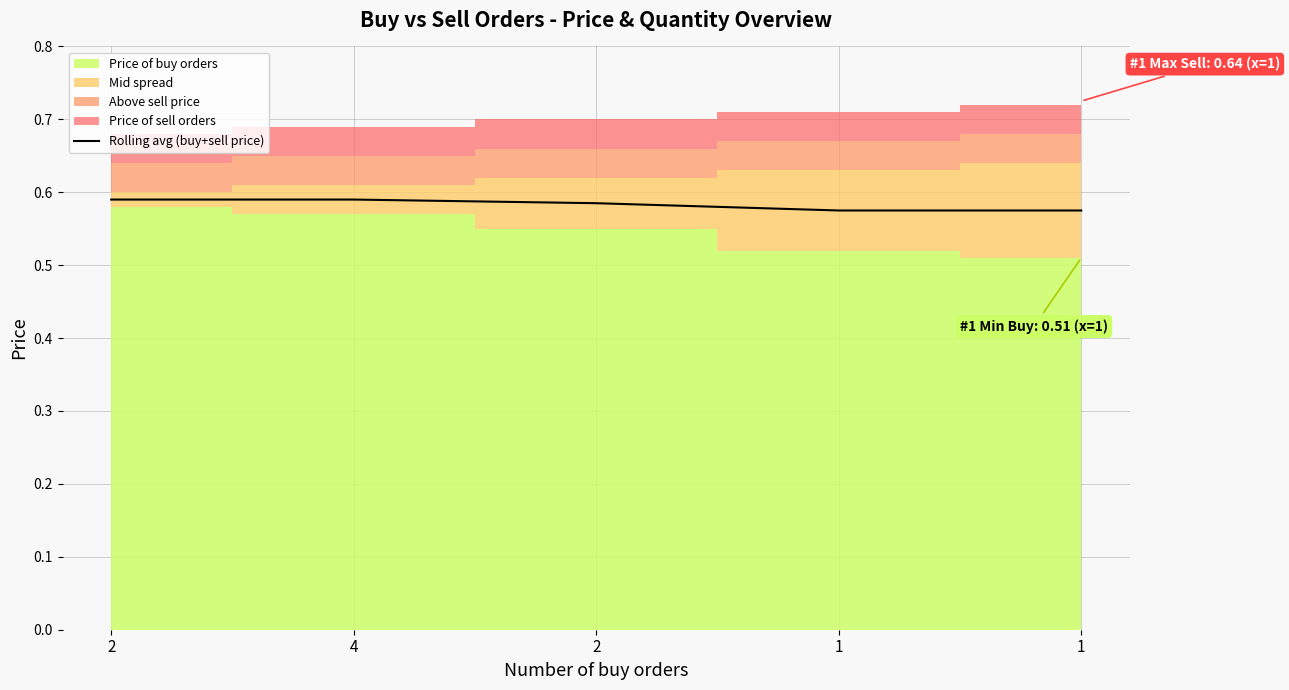

What is the label of the 3rd point from the left?

2